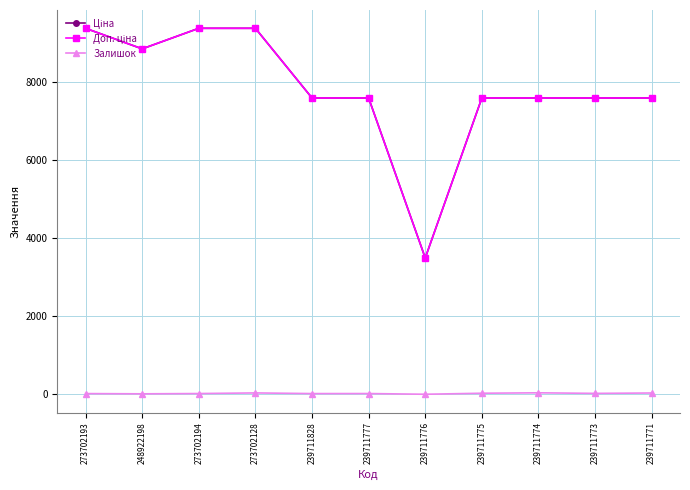

What is the maximum value shown in the chart?

9384.0